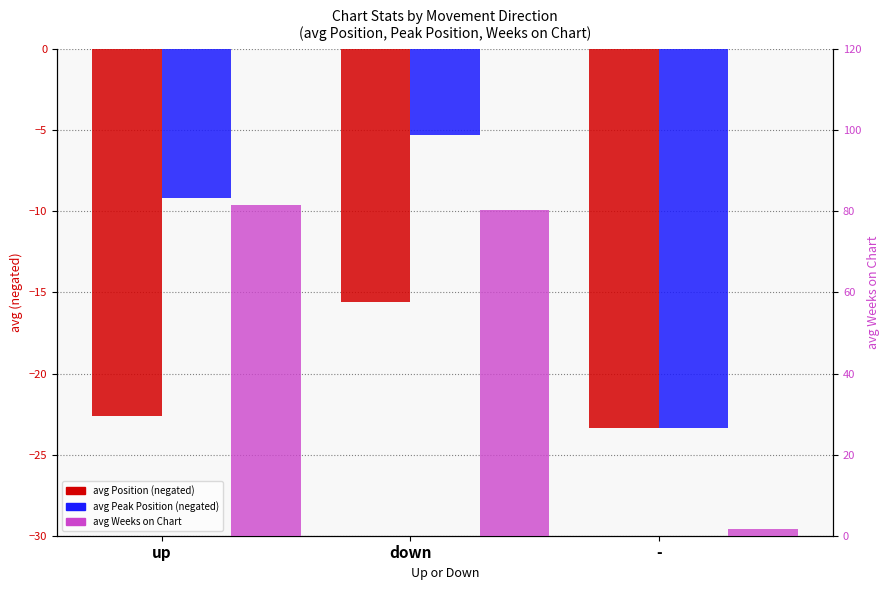

At -, list the series in order from largest to smallest.

avg Weeks on Chart, avg Position (neg), avg Peak Position (neg)